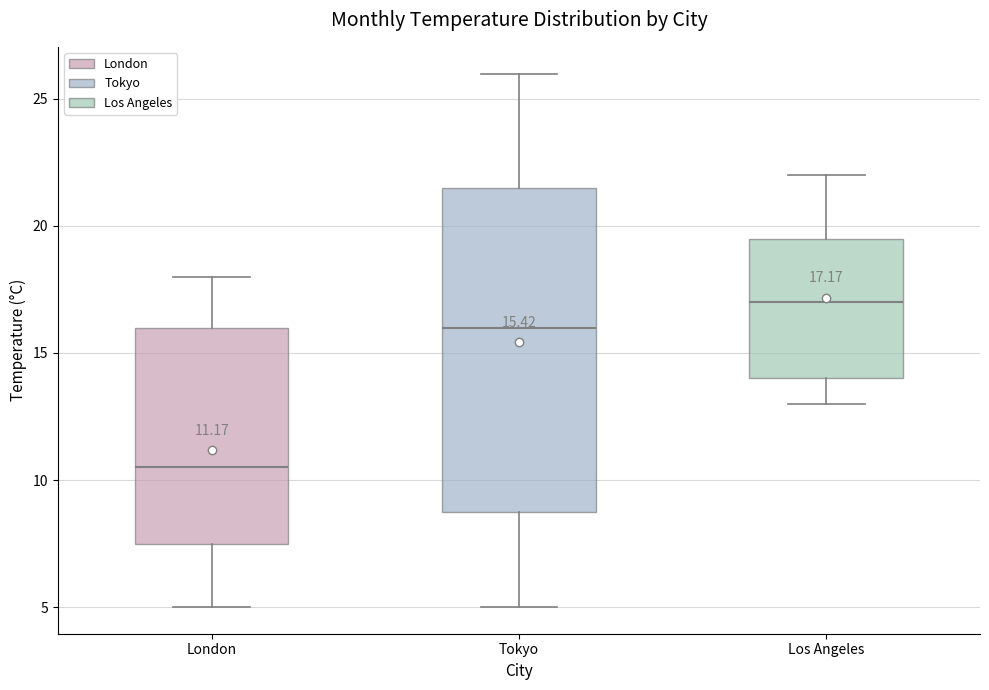

Which box's median line is the lowest?

London